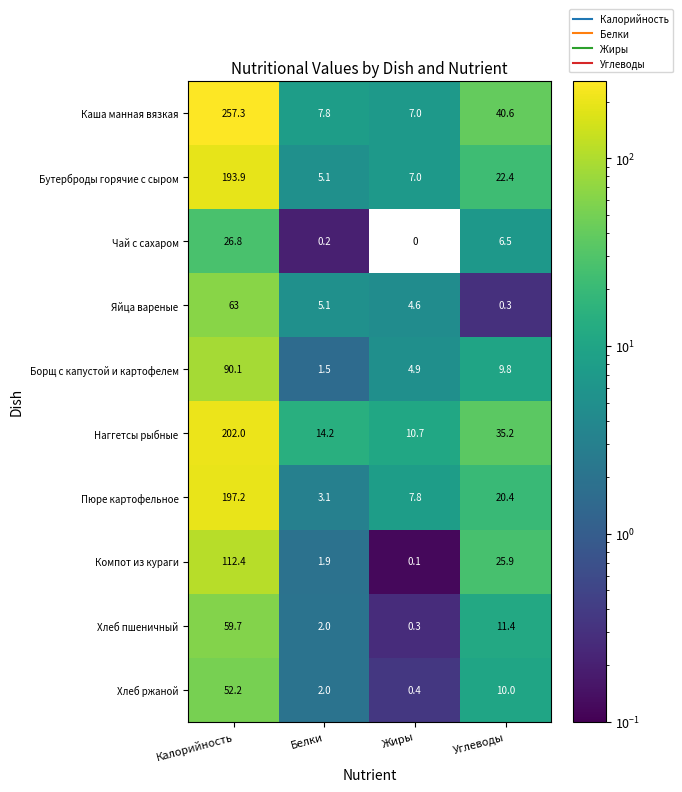

At which label is Хлеб пшеничный closest to 30?

Углеводы